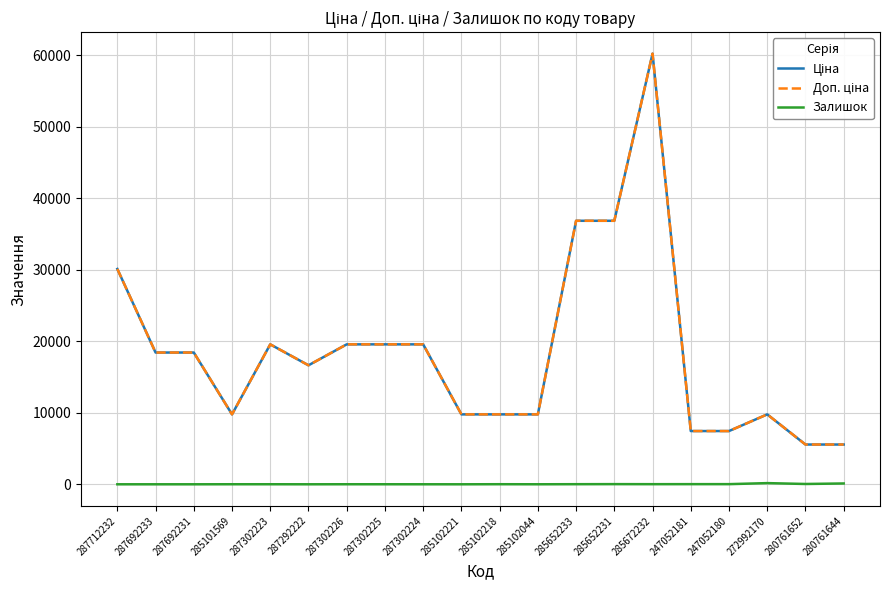

What is the spread (max minus min) of values at 287712232?

30102.8